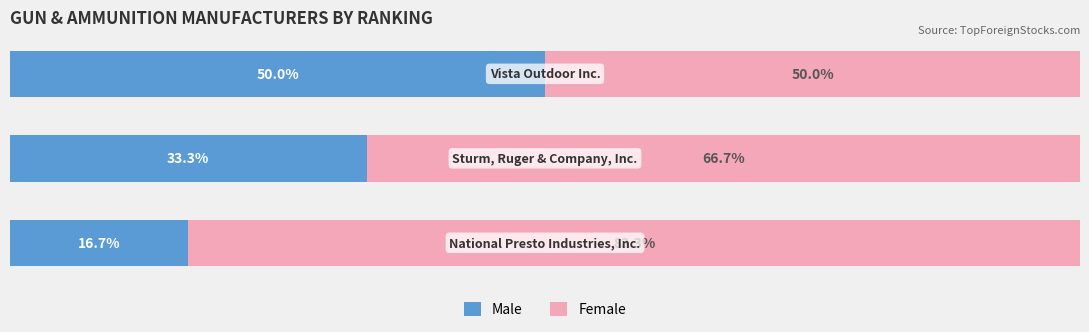

What are all the series names shown in the legend?

Male, Female